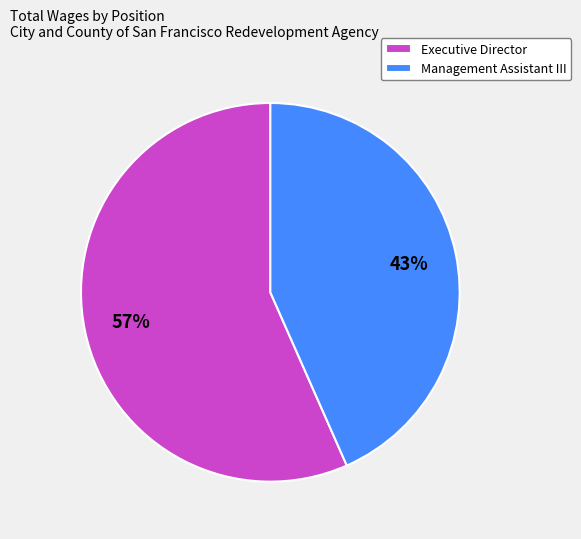

Rank the categories by value from lowest to highest.

Management Assistant III, Executive Director